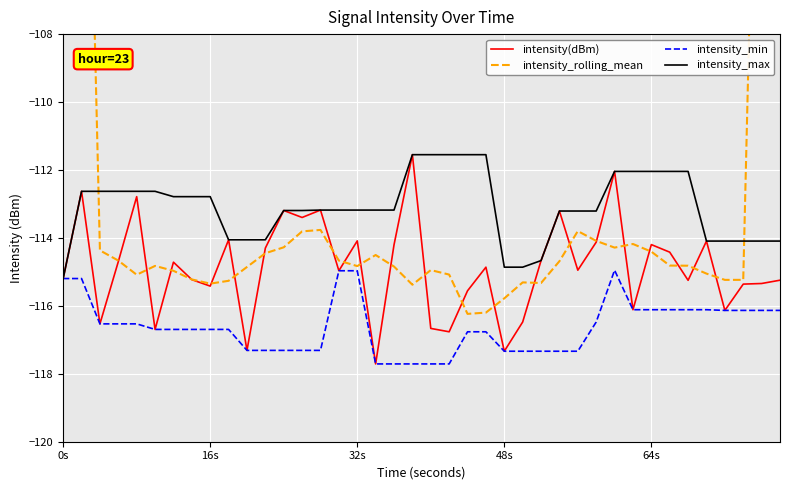

True or false: intensity_min has a value of -116.1 at 64s.

True